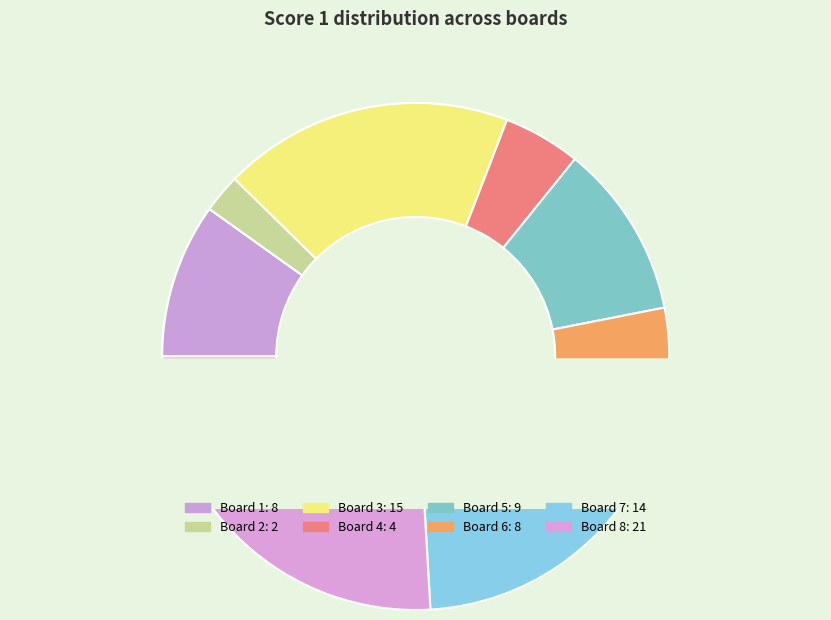

What portion of the pie excludes Board 4?

95.1%